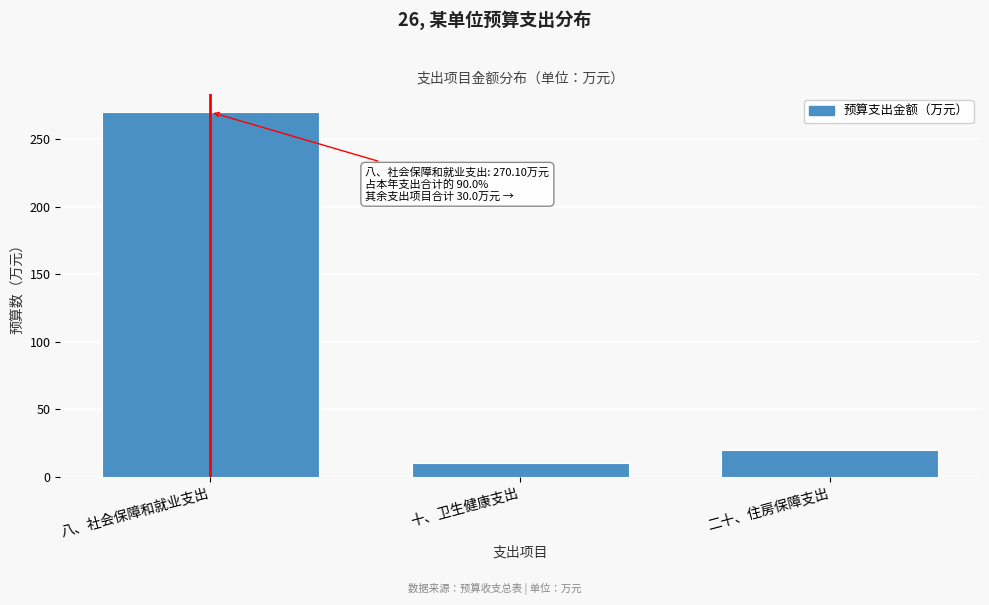

Reading left to right, what are all the values shown in this chart?

270.1	10.3	19.7